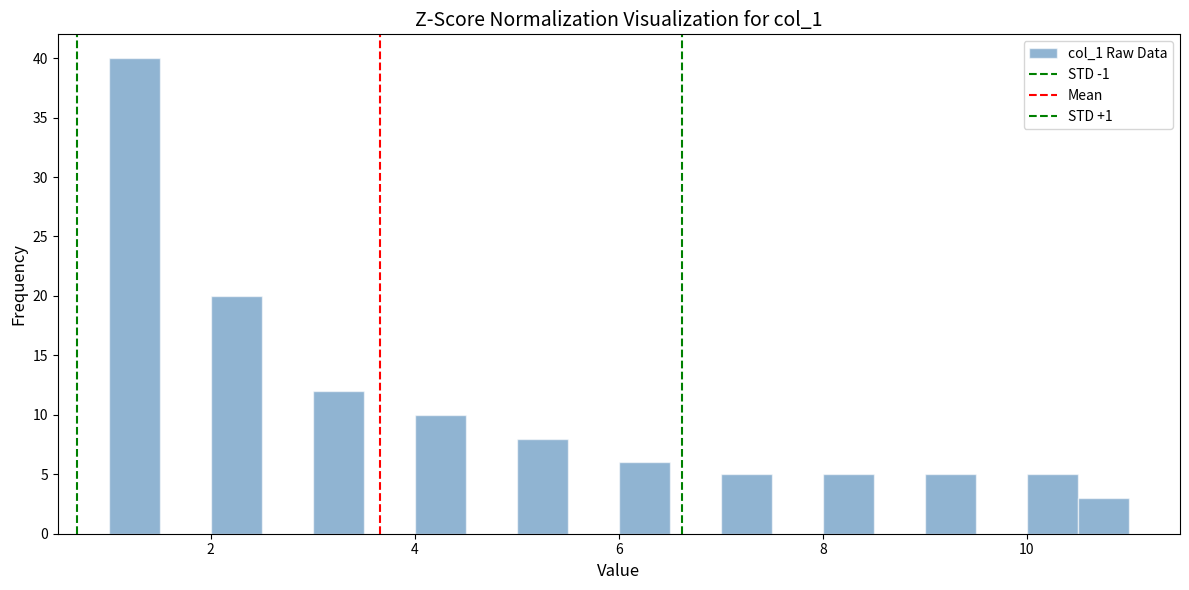

Read against the x-axis, roughly where is the centre of the tallest bar?

1.2